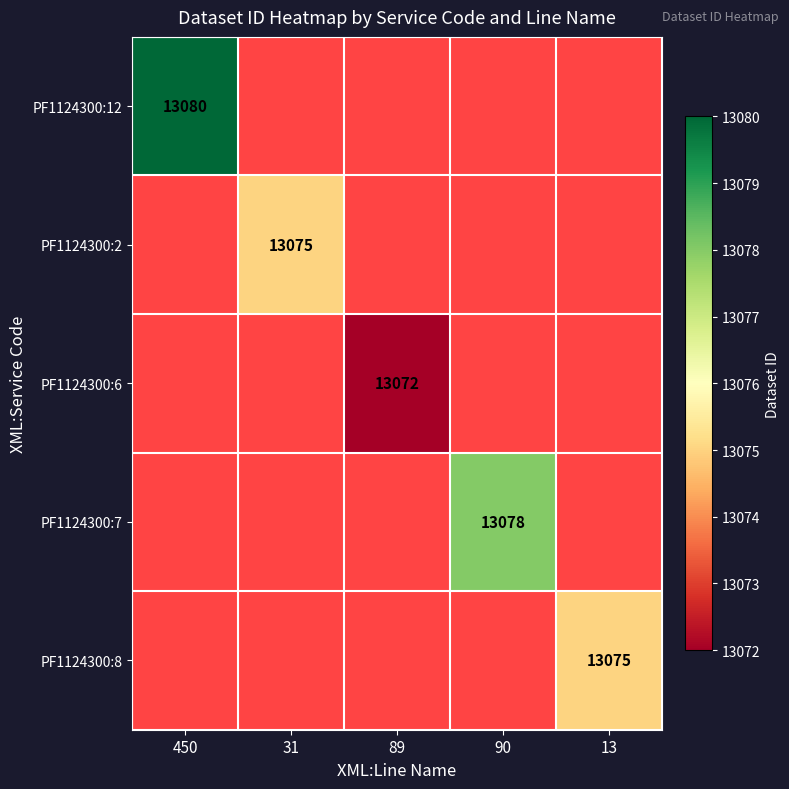

Is it true that PF1124300:7 equals 20724.2 at 90?

False